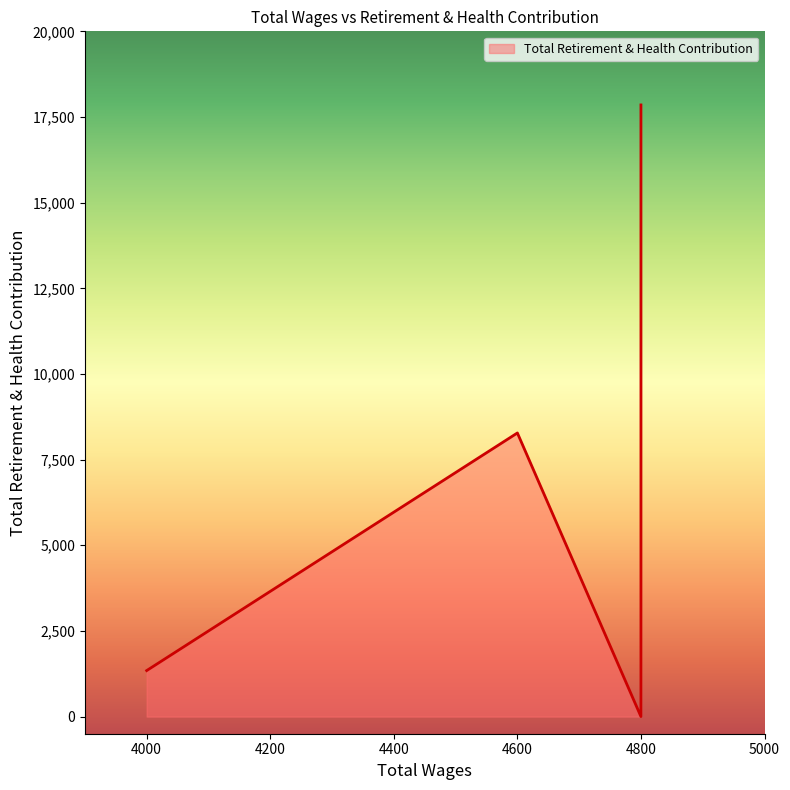

Where is the data nearest to the value 8926?

4600.0